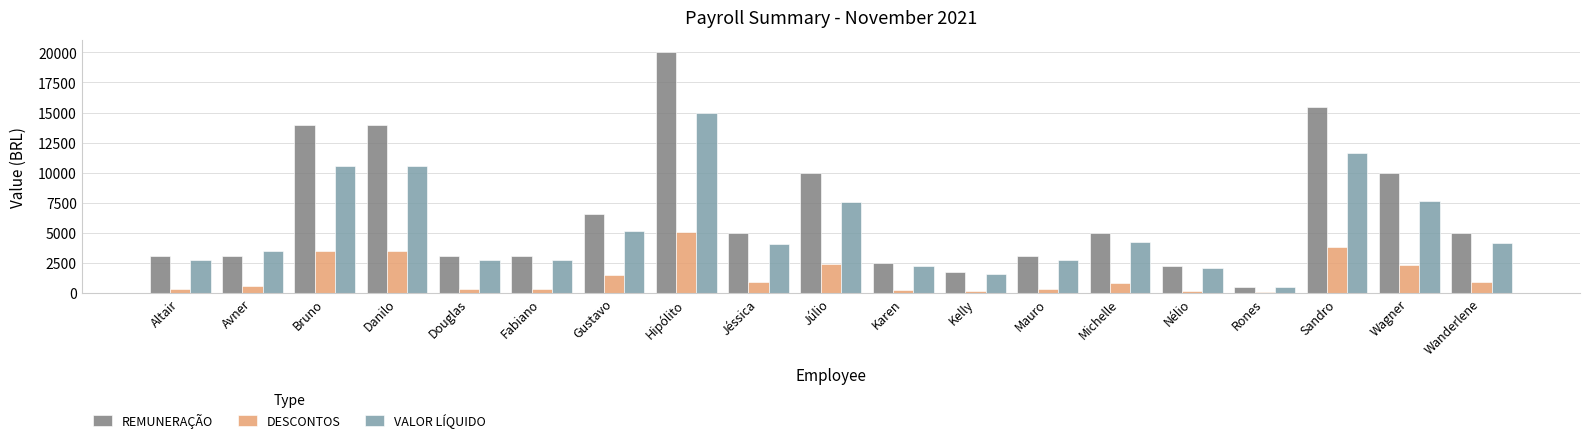

Does the chart contain stacked bars?

No